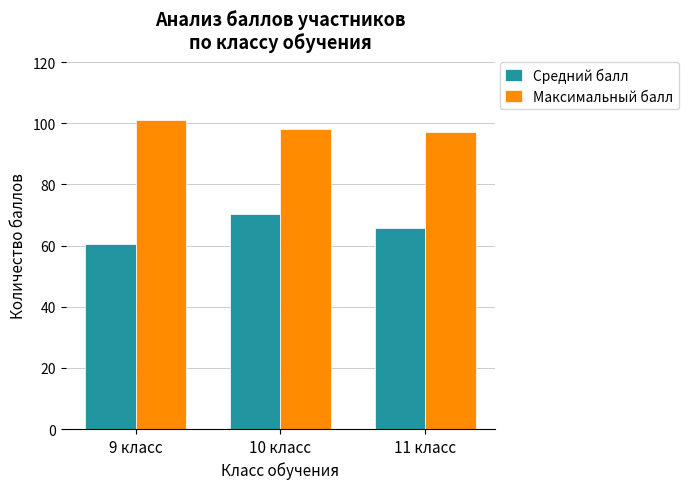

How many groups of bars are there?

3